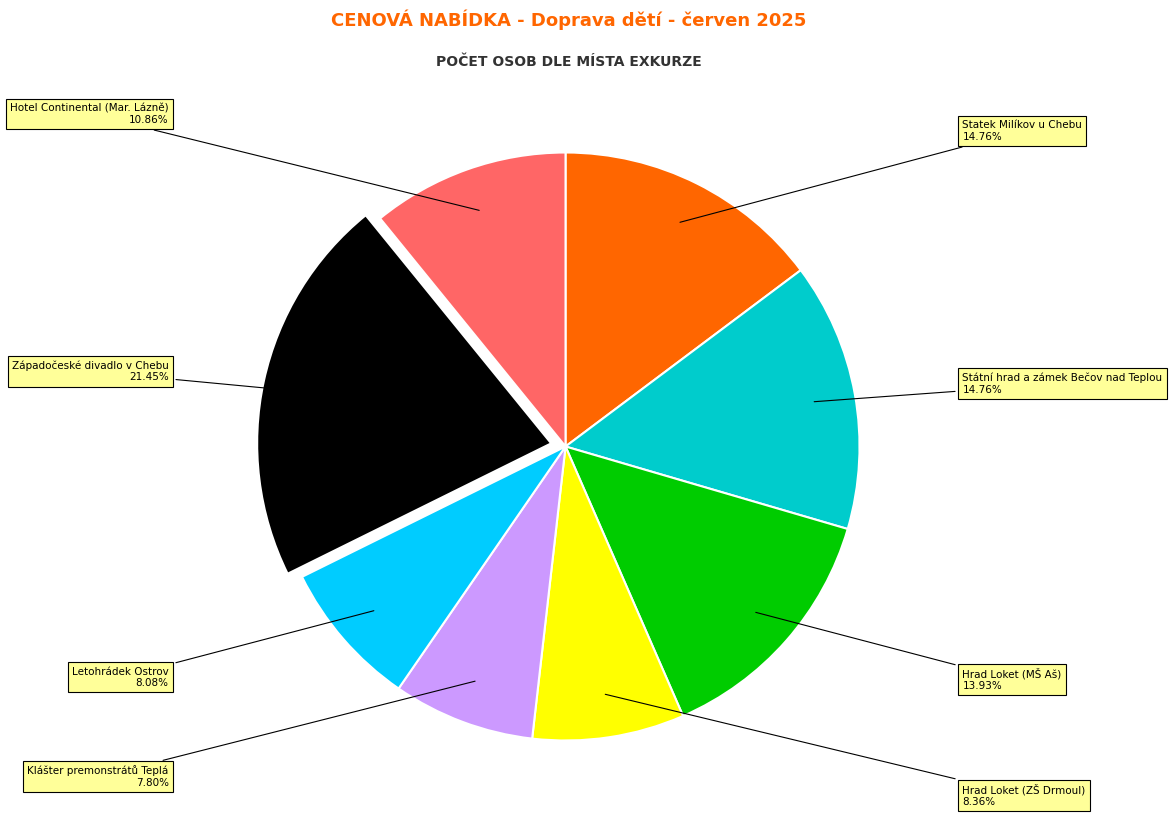

Is there a majority slice in this chart?

No